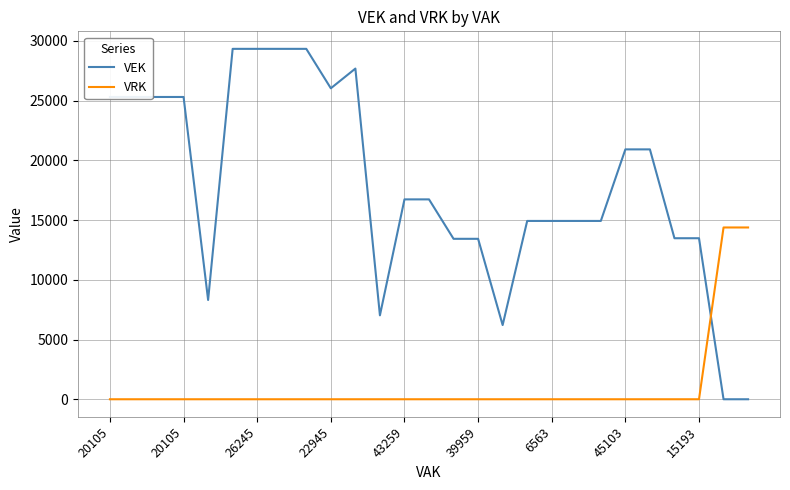

What is the greatest value displayed?

29322